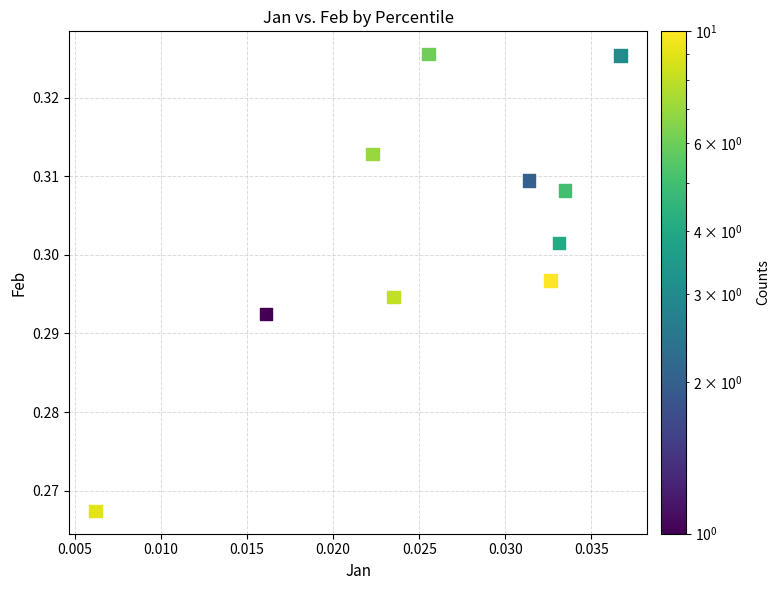

How many data points are displayed?

10